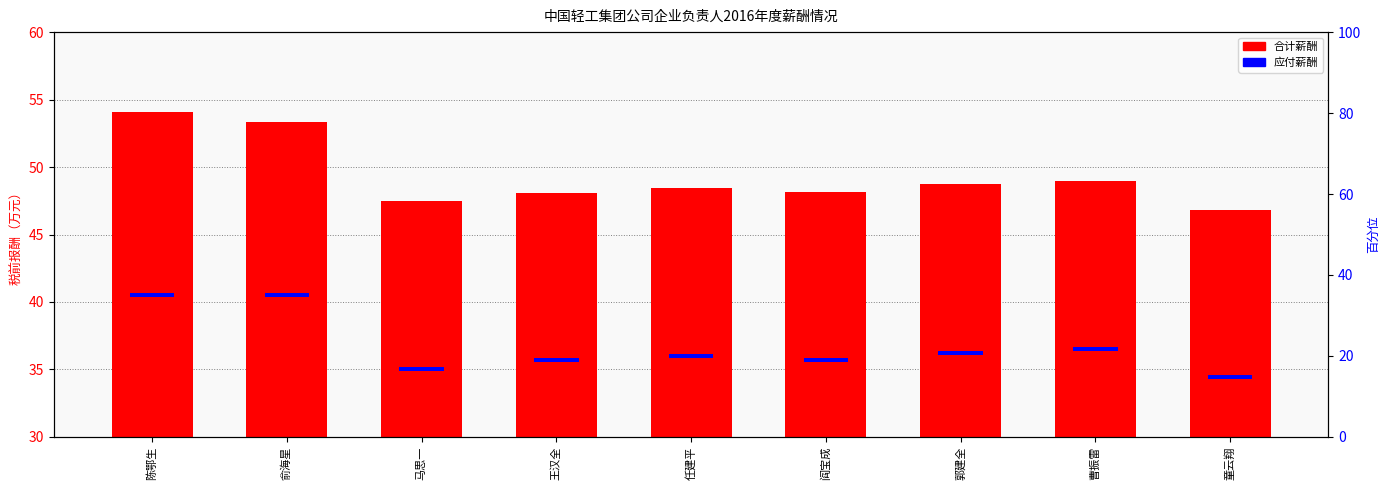

Does the chart contain any negative values?

No